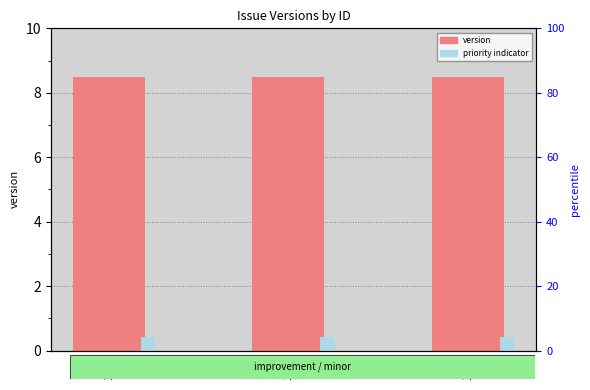

What is the minimum value for version?

8.5